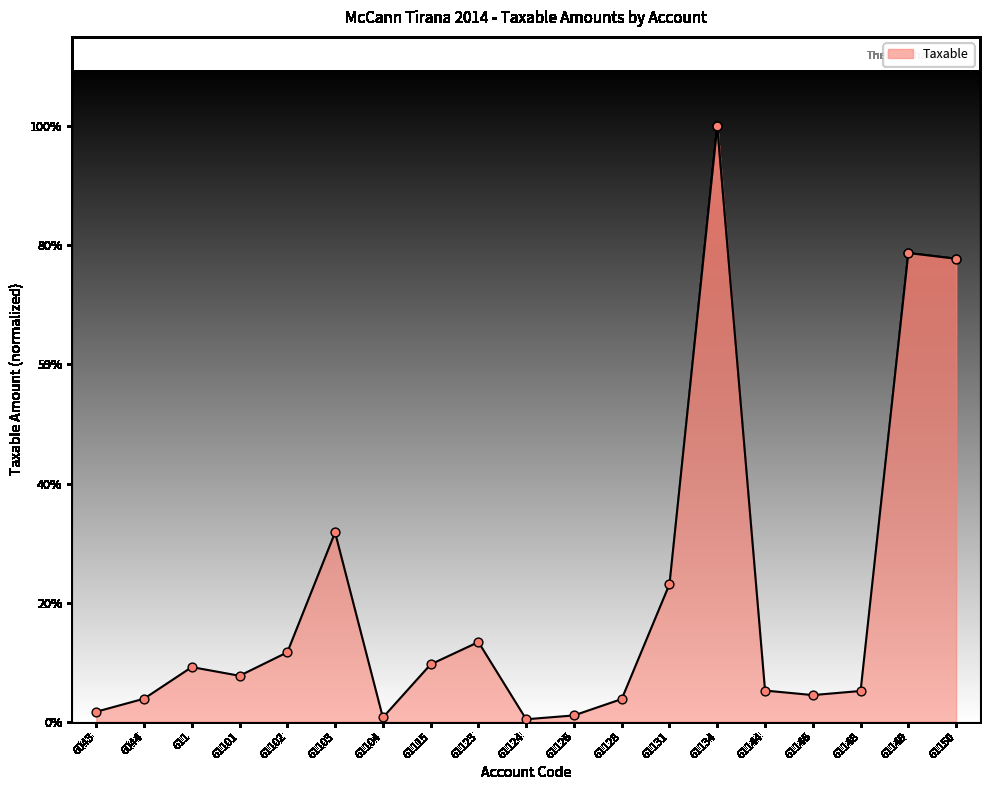

What is the change in value from 61115 to 61149?

+10284123.4